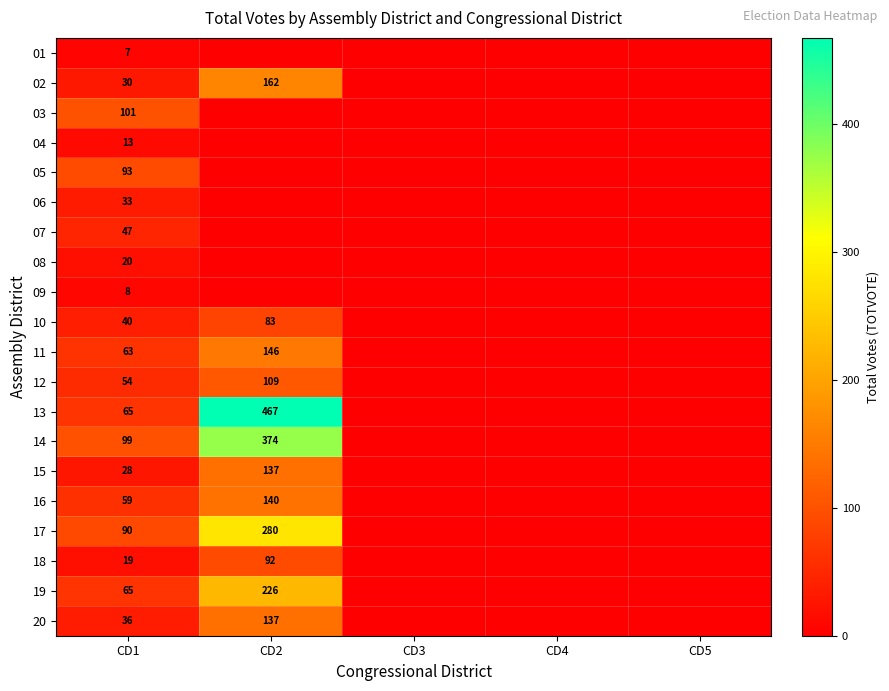

Which category has the highest value across all series?

CD2